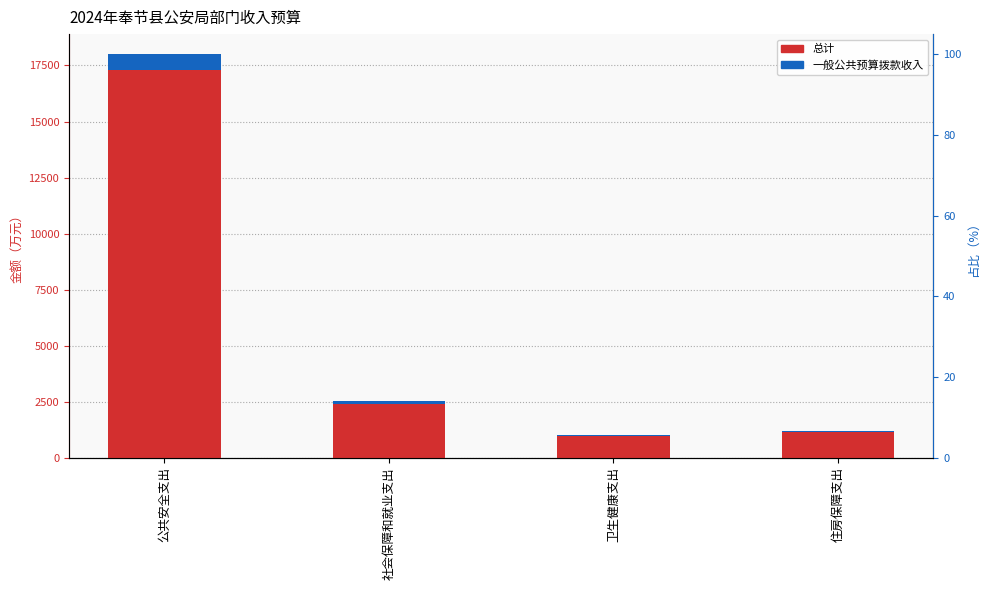

Where is 总计 nearest to the value 9502?

社会保障和就业支出